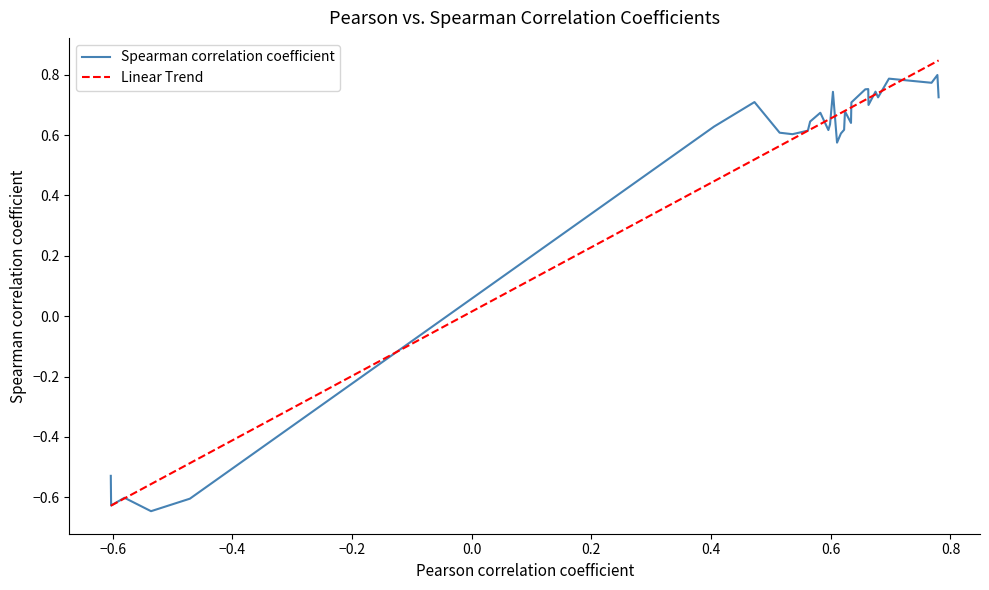

What are all the series names shown in the legend?

Spearman correlation coefficient, Linear Trend